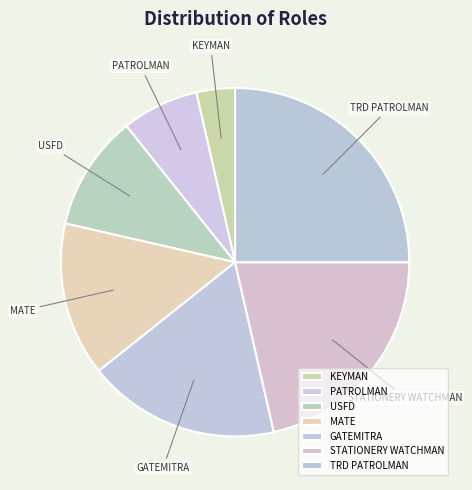

Which slice is the smallest?

KEYMAN